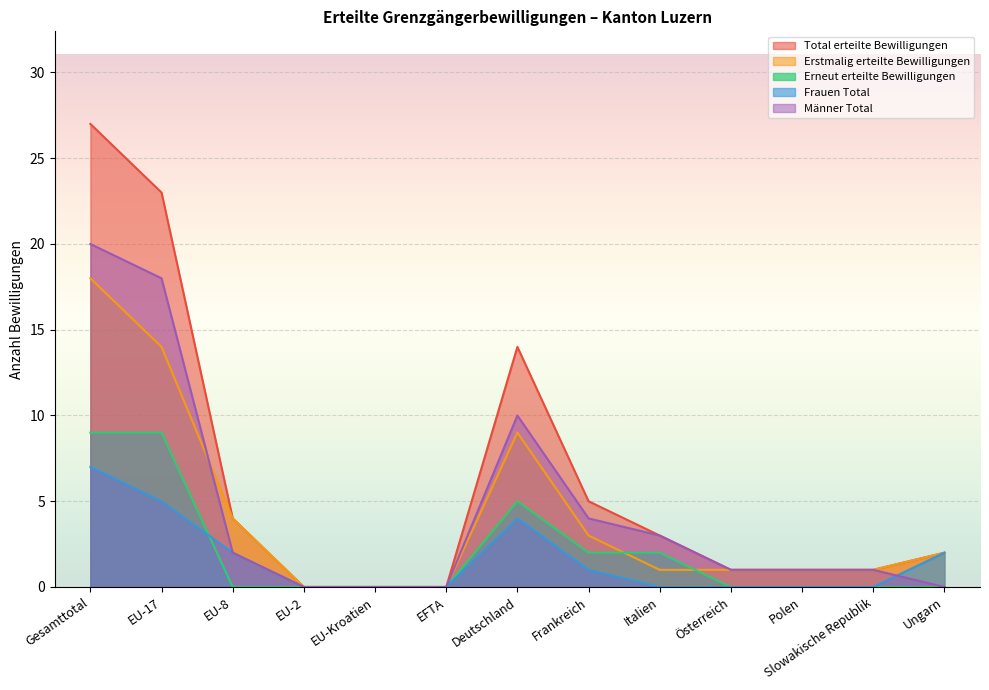

What is the total value across all series at Slowakische Republik?

3